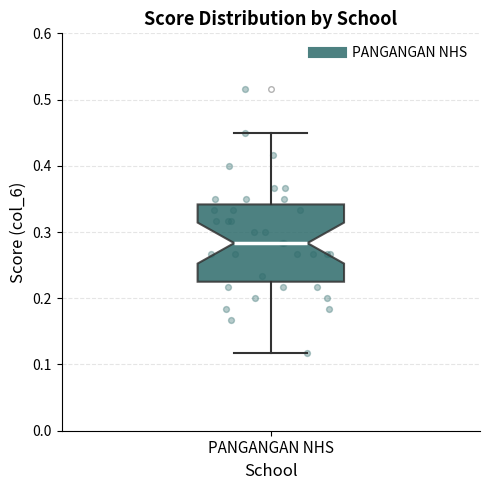

Read this box plot against the y-axis: the position of the median line, the range covered by the box, and the ends of both whiskers. The values are not printed on the chart, so give them approximately, as read against the axis.

median 0.28, box 0.23 to 0.34, whiskers 0.12 to 0.45